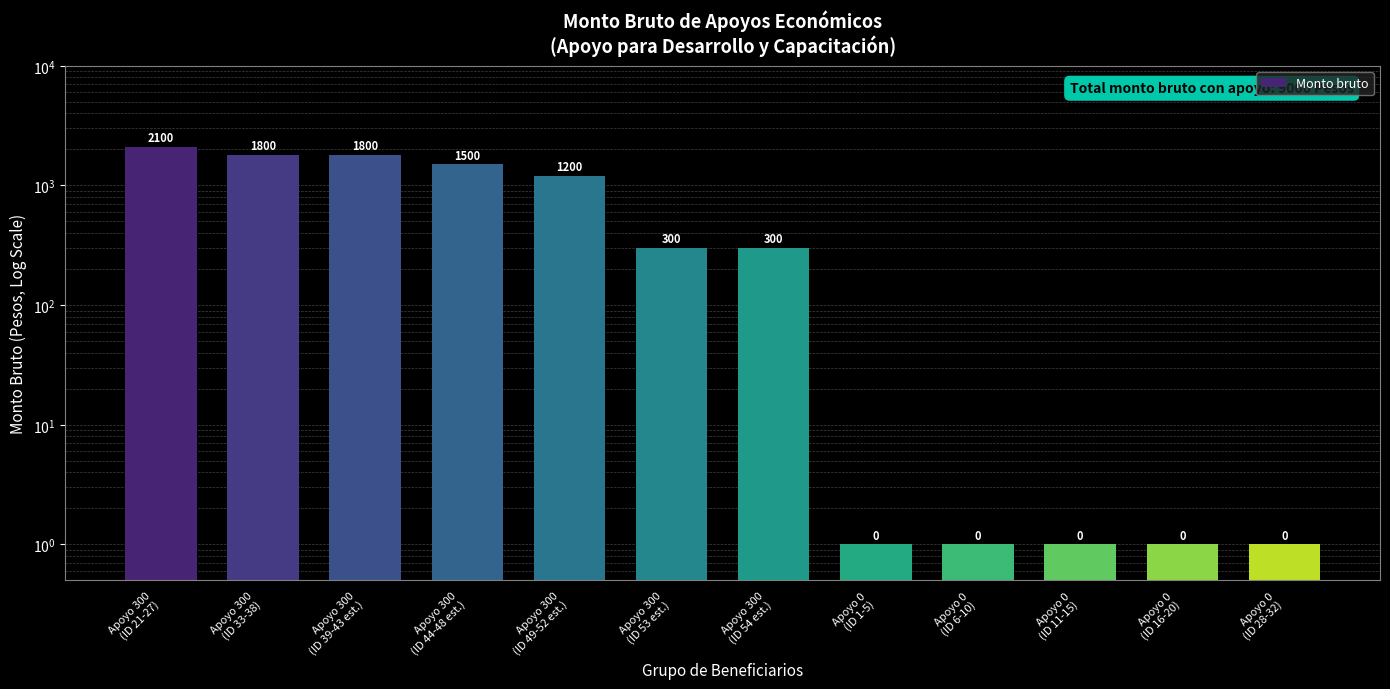

What is the ratio of the value at Apoyo 300
(ID 21-27) to the value at Apoyo 0
(ID 16-20)?

2100.0